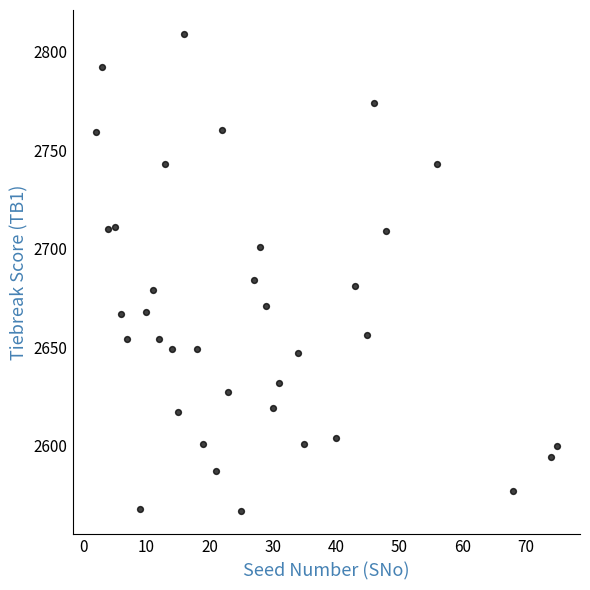

What Y value in the scatter plot is closest to 2688?

2684